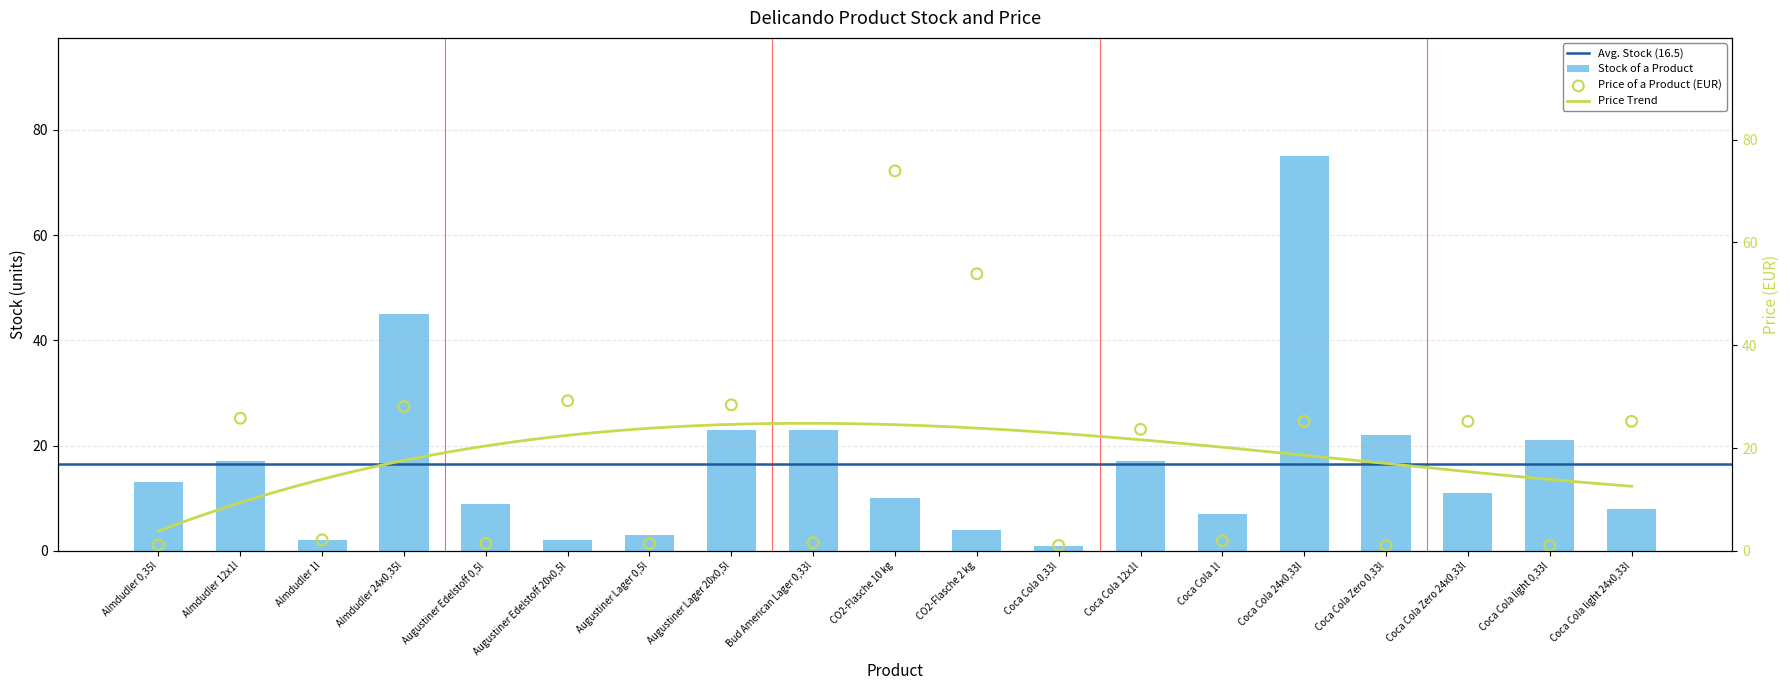

At which category is the sum across all series the highest?

Coca Cola 24x0,33l